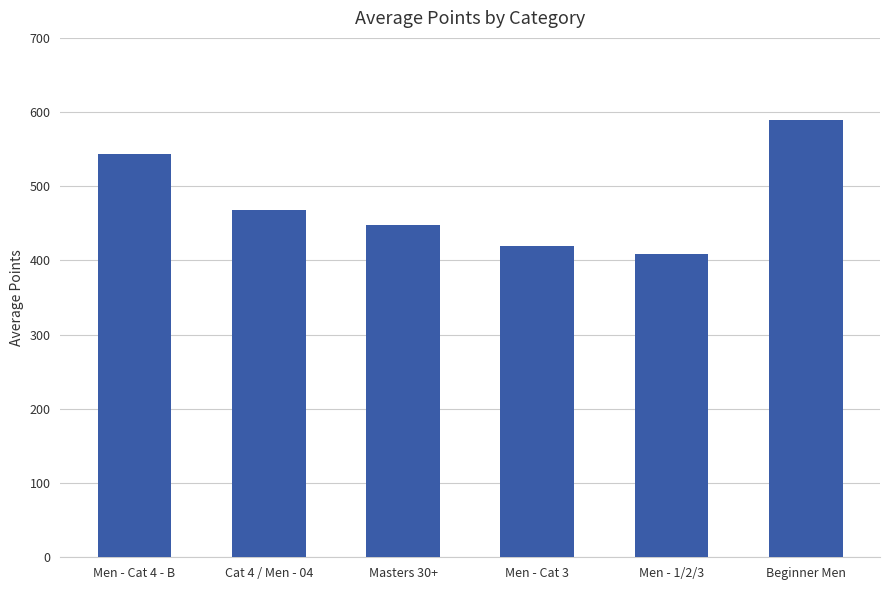

What is the difference between the maximum and minimum values?

181.1